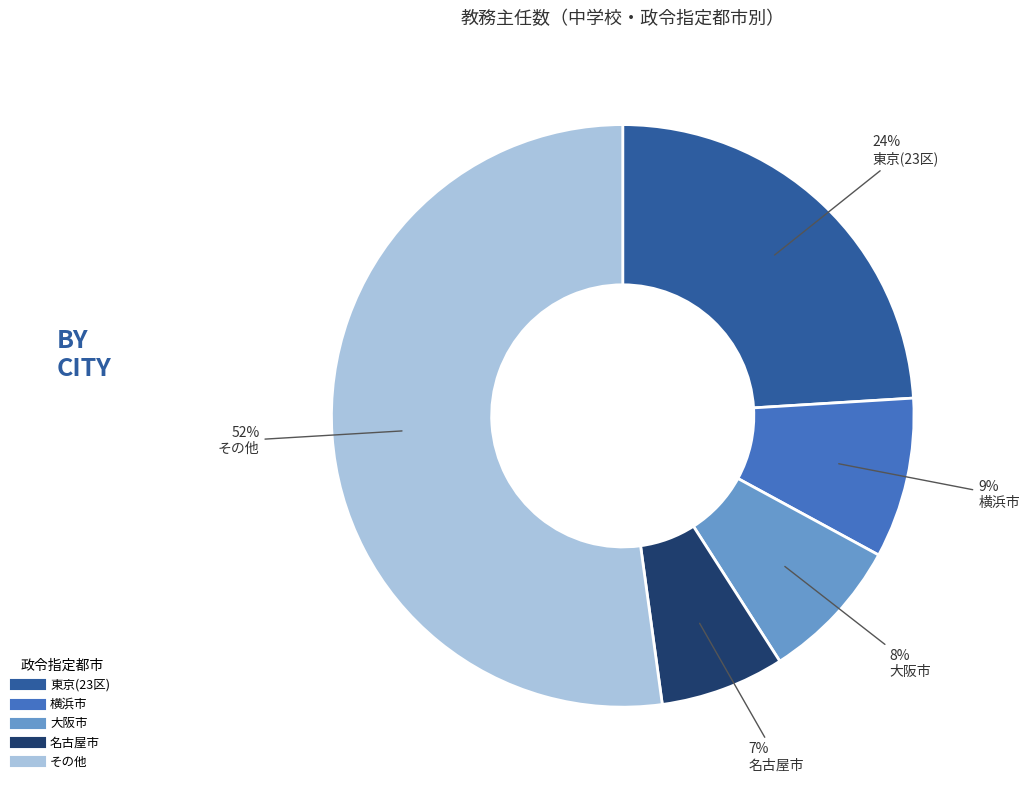

Is there any slice that represents more than half of the pie?

Yes